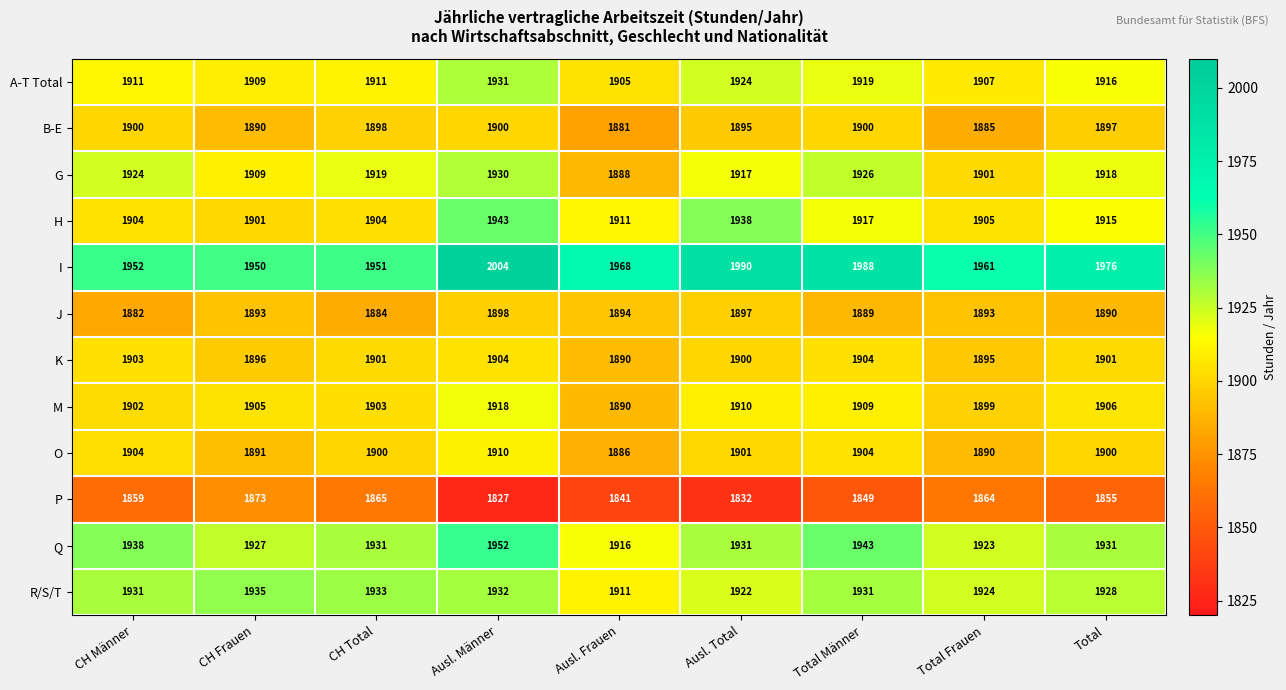

Where does the H series first go above 1911?

Ausl. Männer